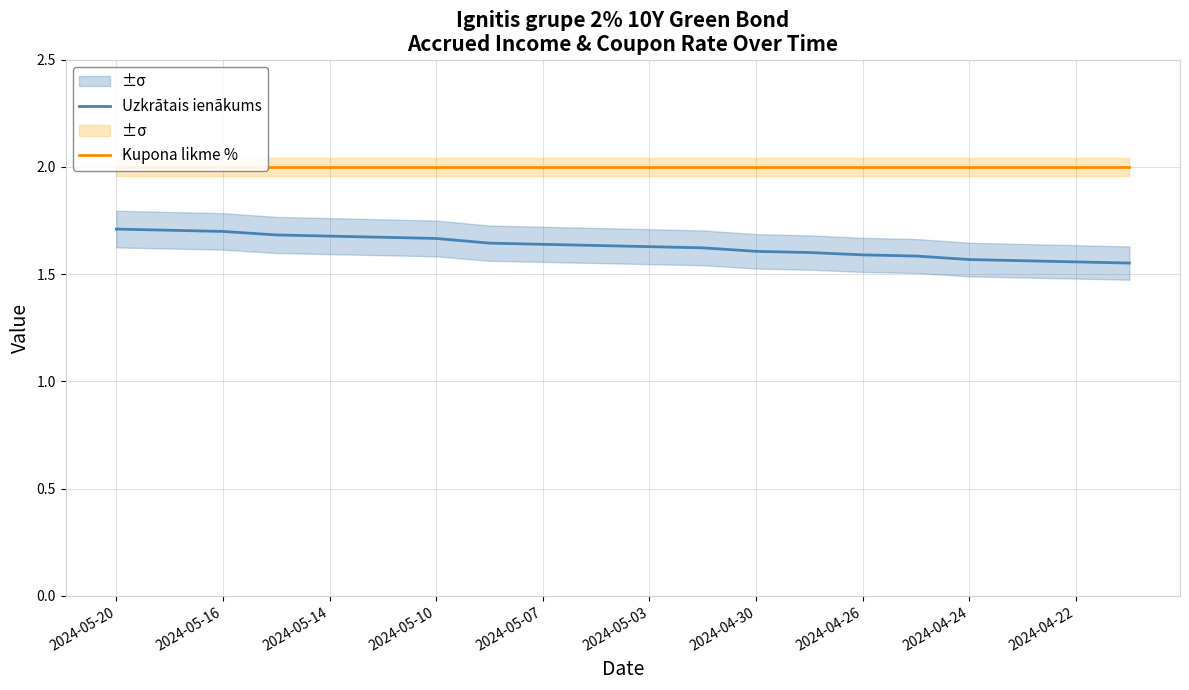

What are all the series names shown in the legend?

Uzkrātais ienākums, Kupona likme %